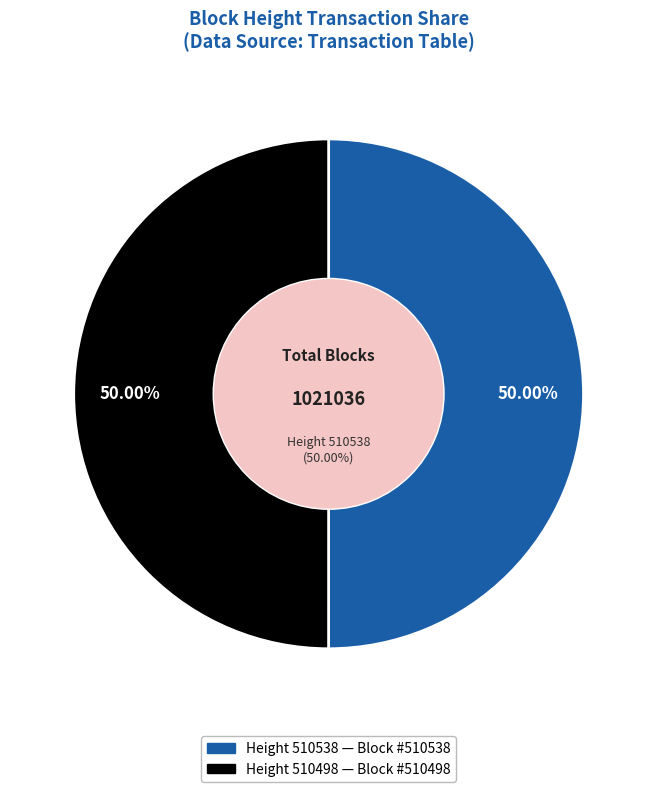

Rank the categories by value from highest to lowest.

510538, 510498